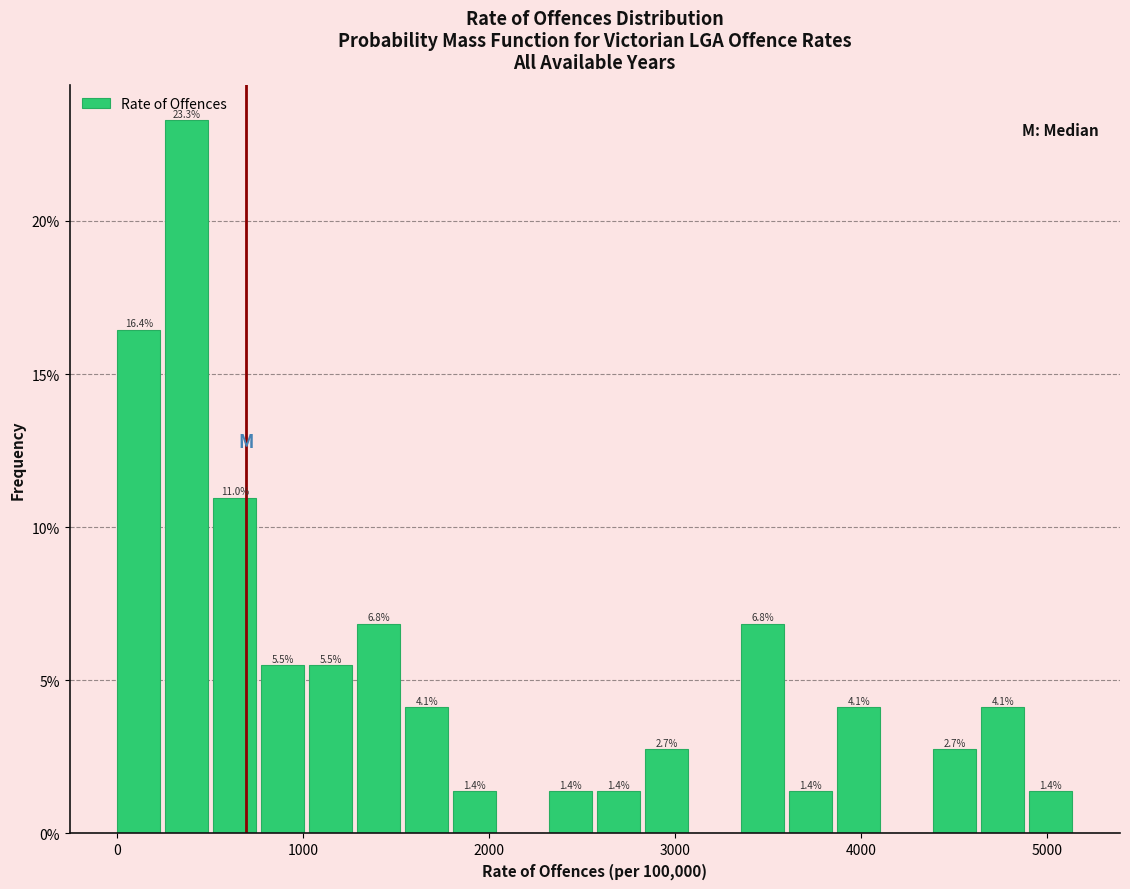

Around what value on the x-axis is the tallest bar? Give the approximate position of its centre, as read against the axis.

400